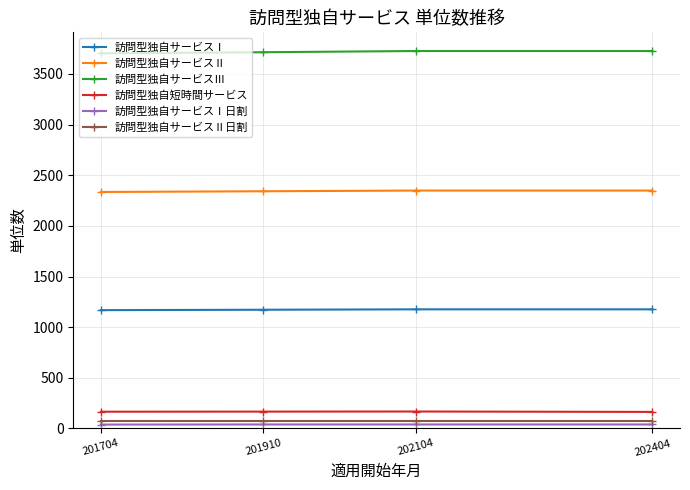

Which series has the largest total across all categories?

訪問型独自サービスⅢ